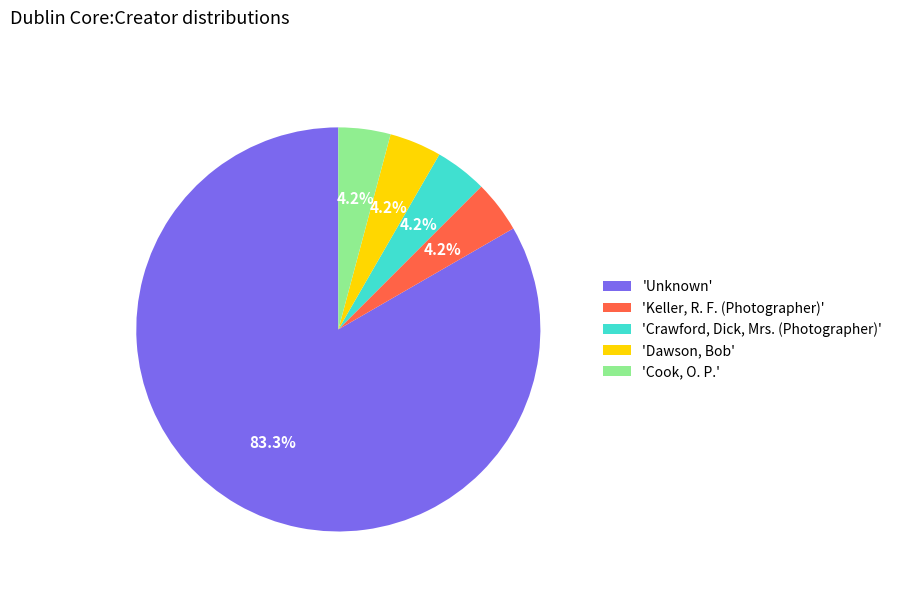

Does any single category account for the majority?

Yes